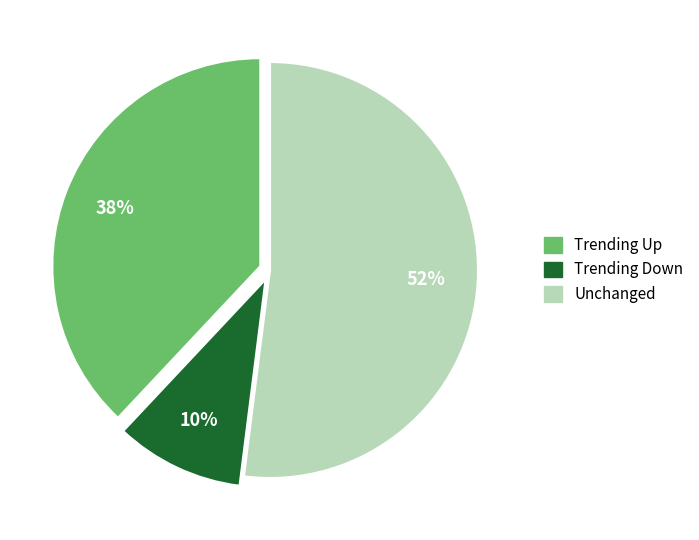

To the nearest percent, what is the difference between the largest and smallest slice percentages?

42%